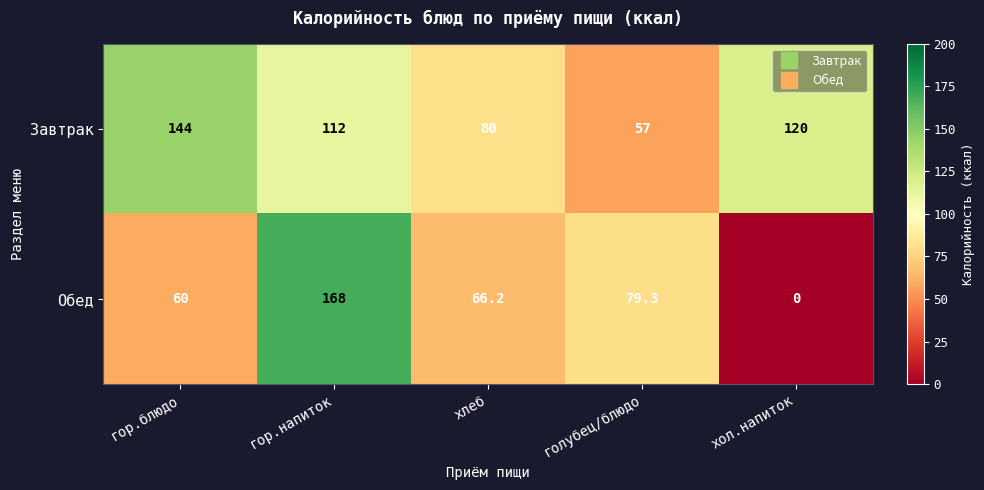

What is the average value of the Завтрак series?

102.6